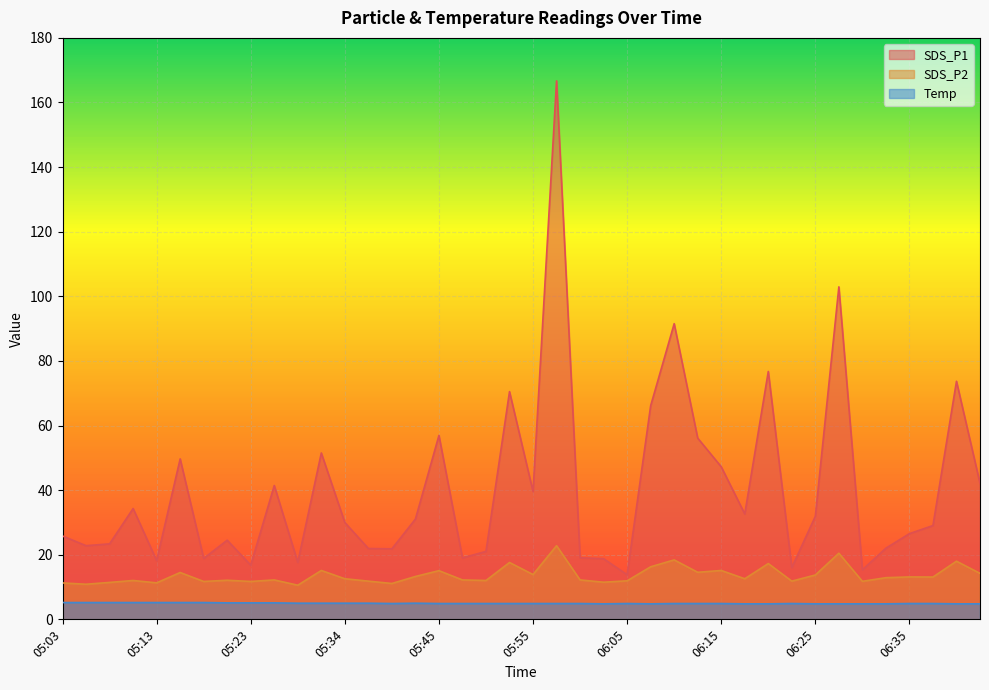

How many series are shown in this chart?

3